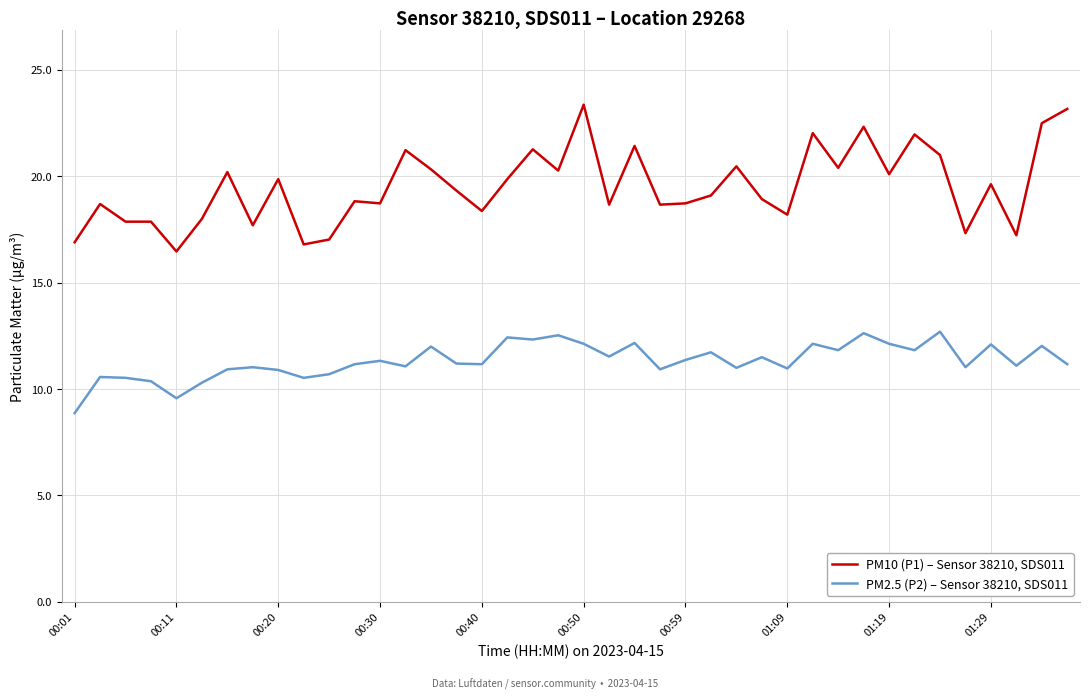

What is the maximum value for PM2.5 (P2) – Sensor 38210, SDS011?

12.7